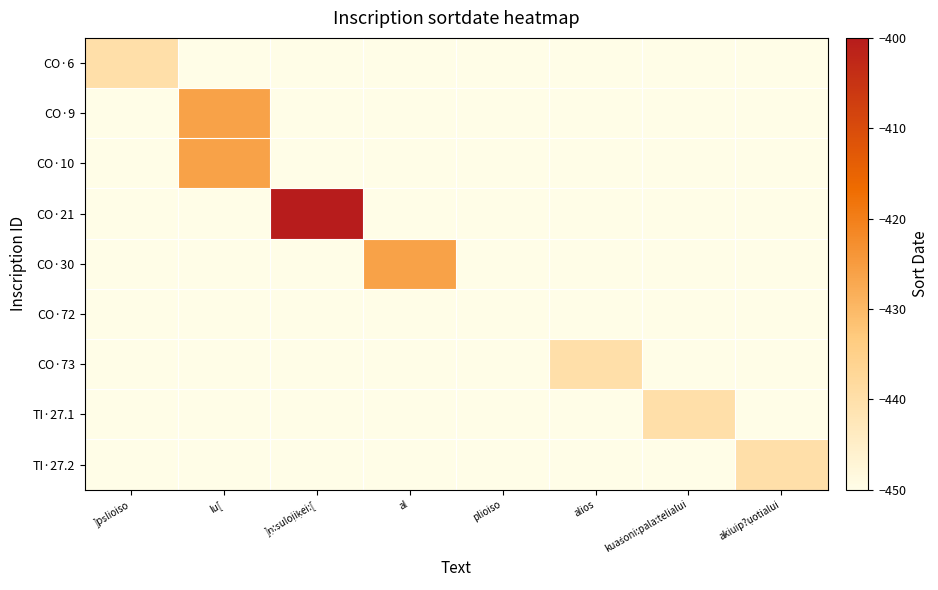

How many series are shown in this chart?

9